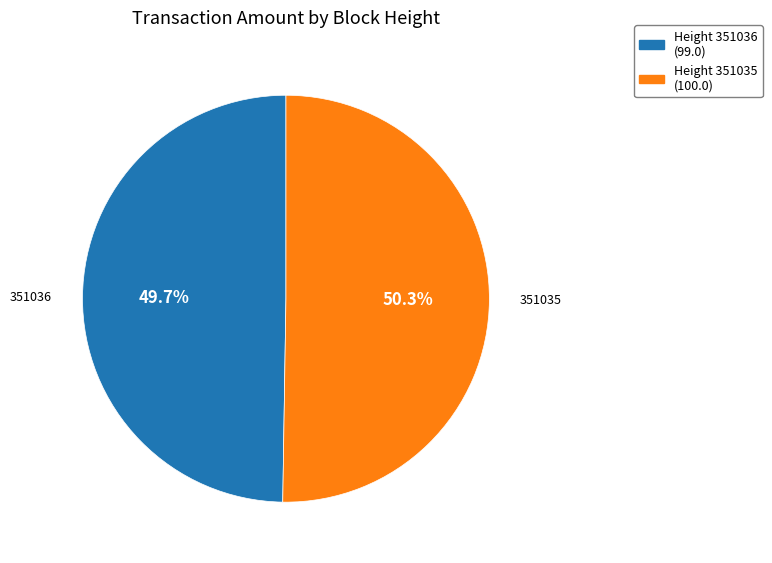

Does any single category account for the majority?

Yes